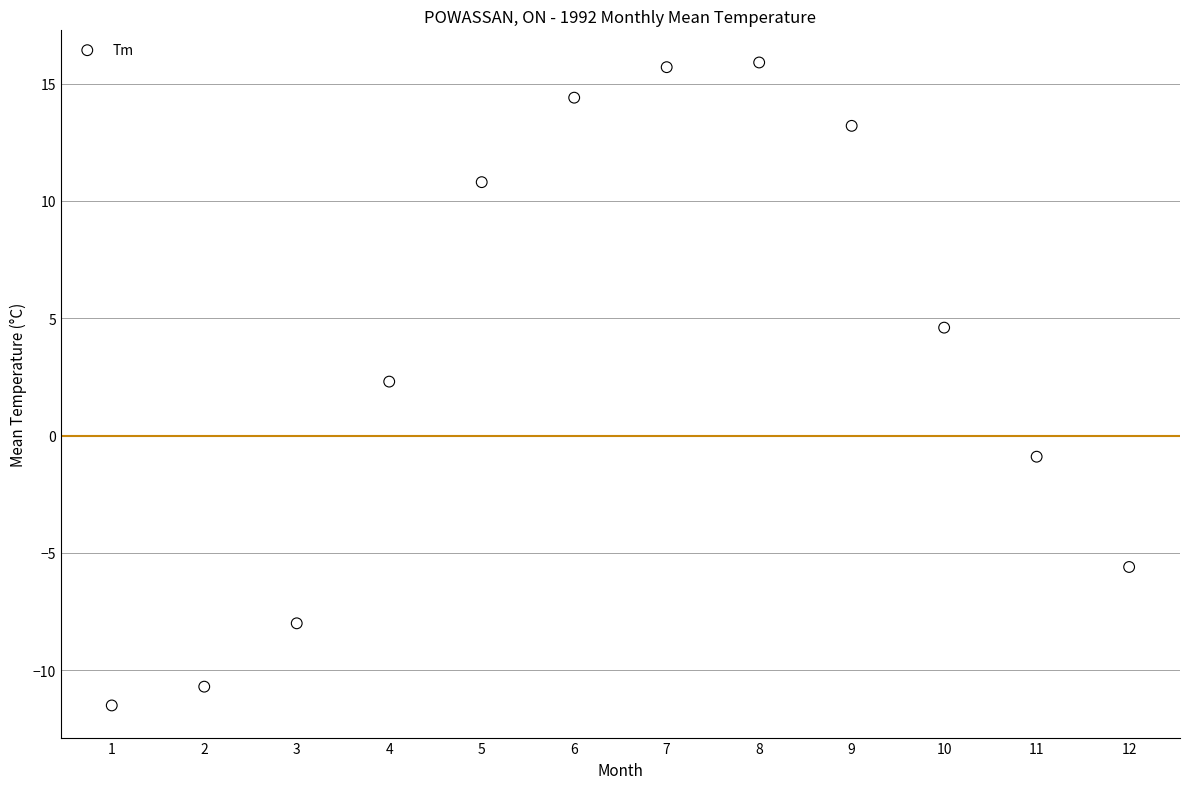

What is the average Y value?

3.4